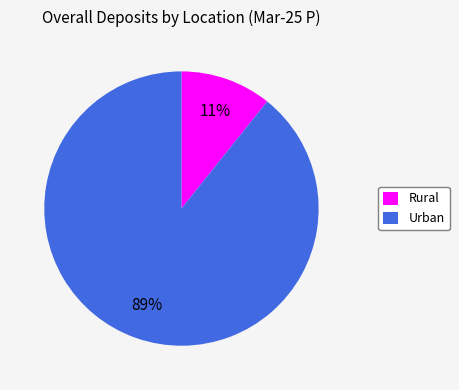

Do Urban and Rural together represent more than half of the pie?

Yes